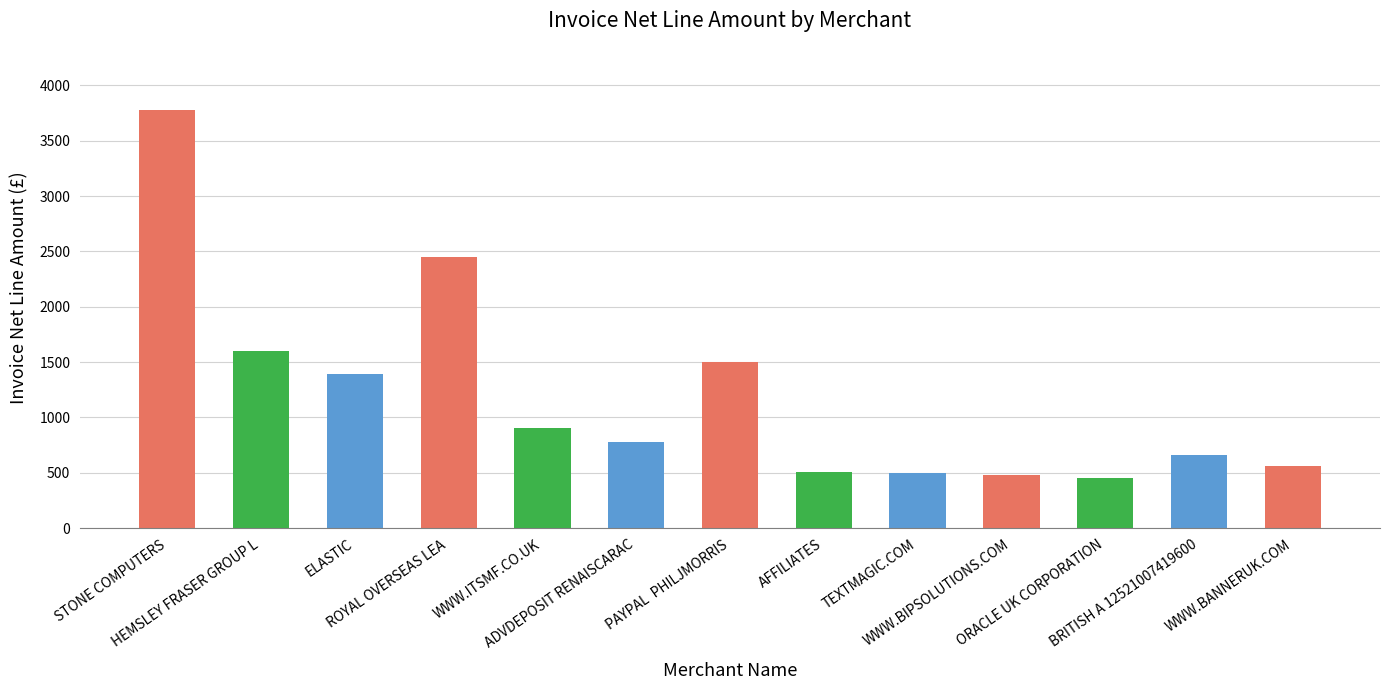

What is the average value?

1195.6